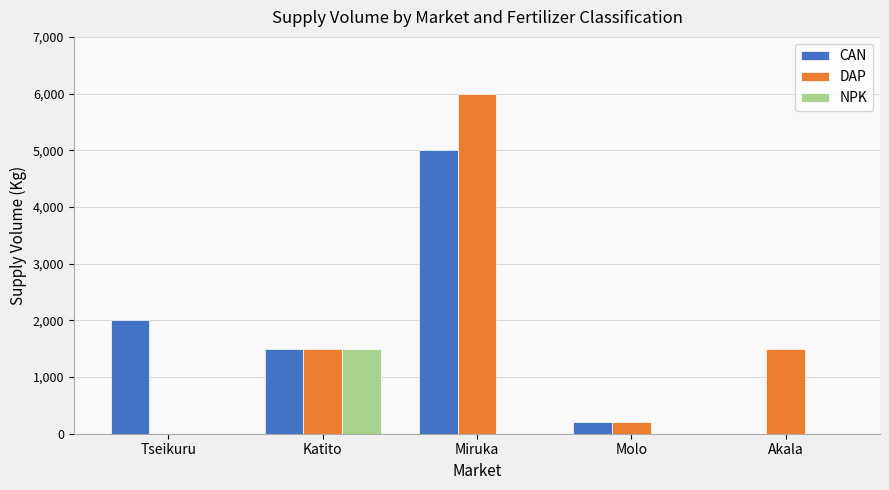

What is the total value across all series at Molo?

410